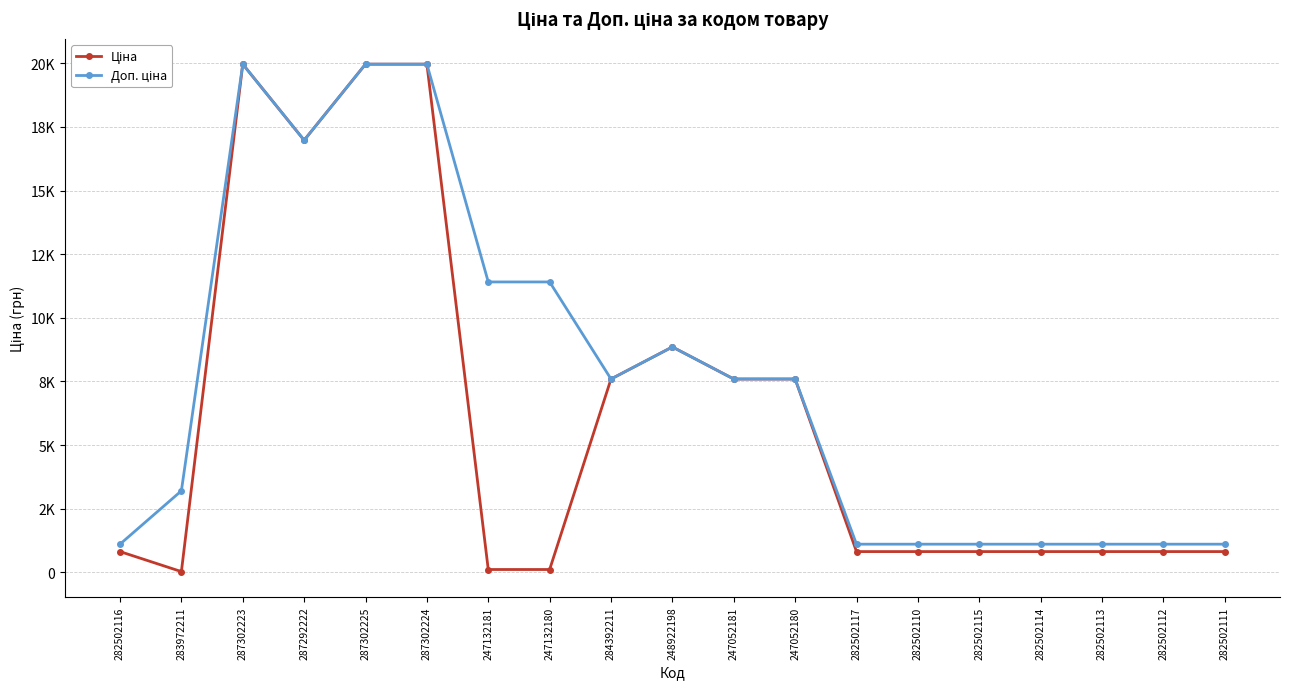

What value does the Ціна series have at 287302225?

19964.2